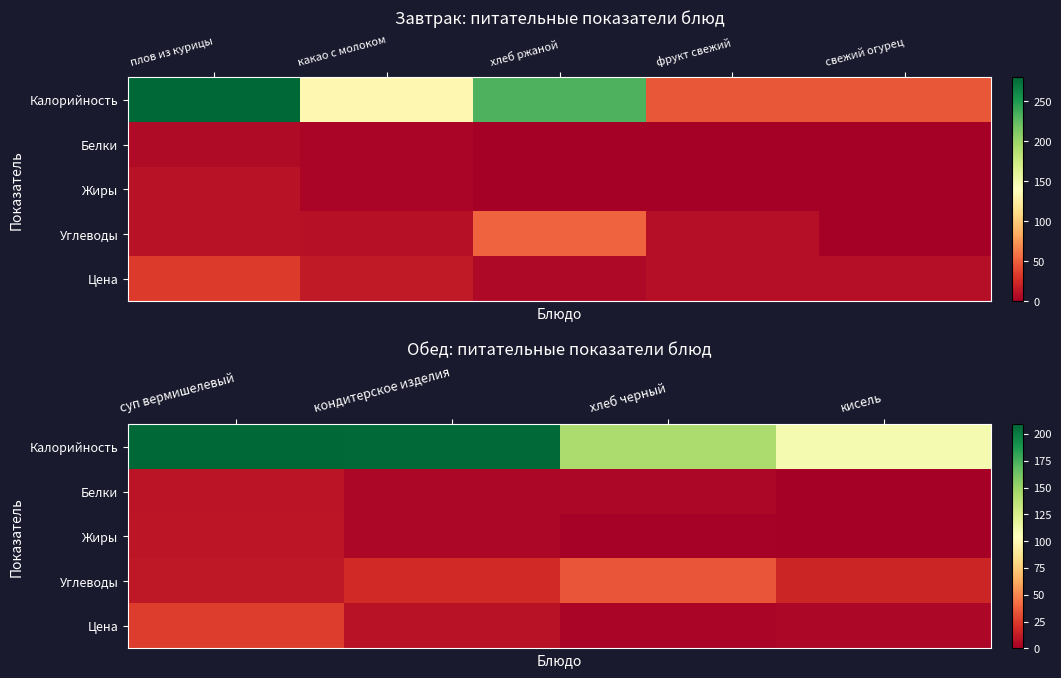

Which series has the largest total across all categories?

Калорийность